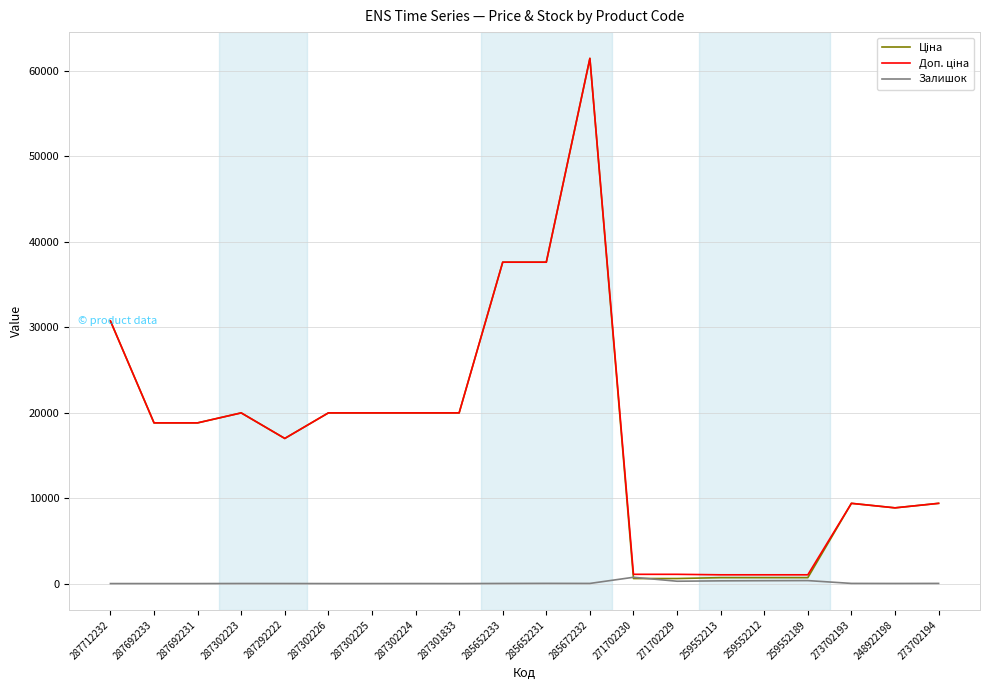

At which category is the sum across all series the highest?

285672232